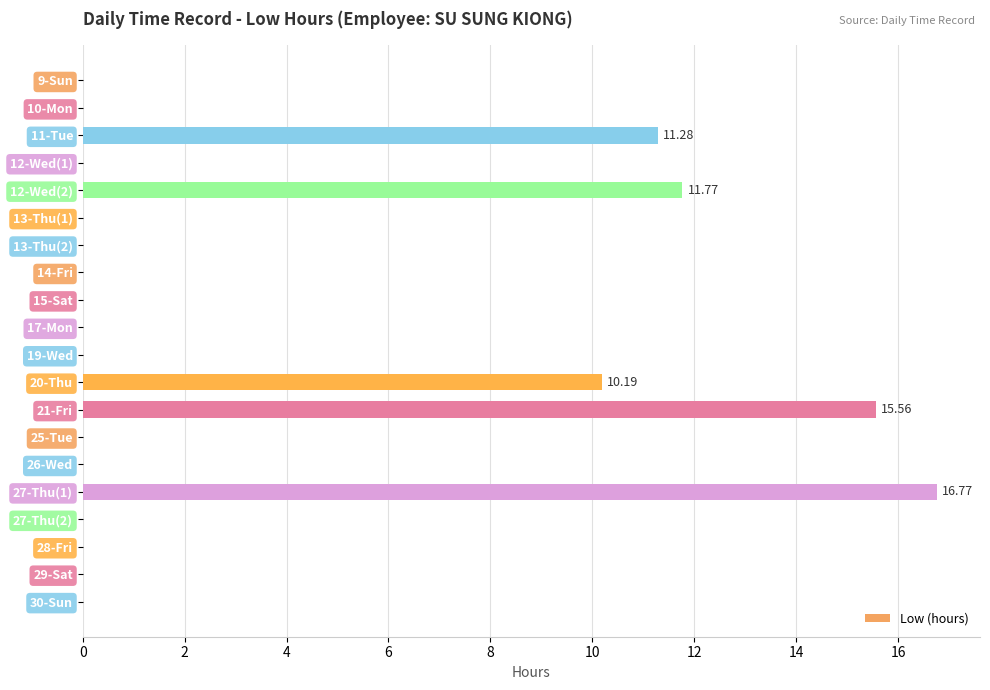

What is the sum of all values?

65.6